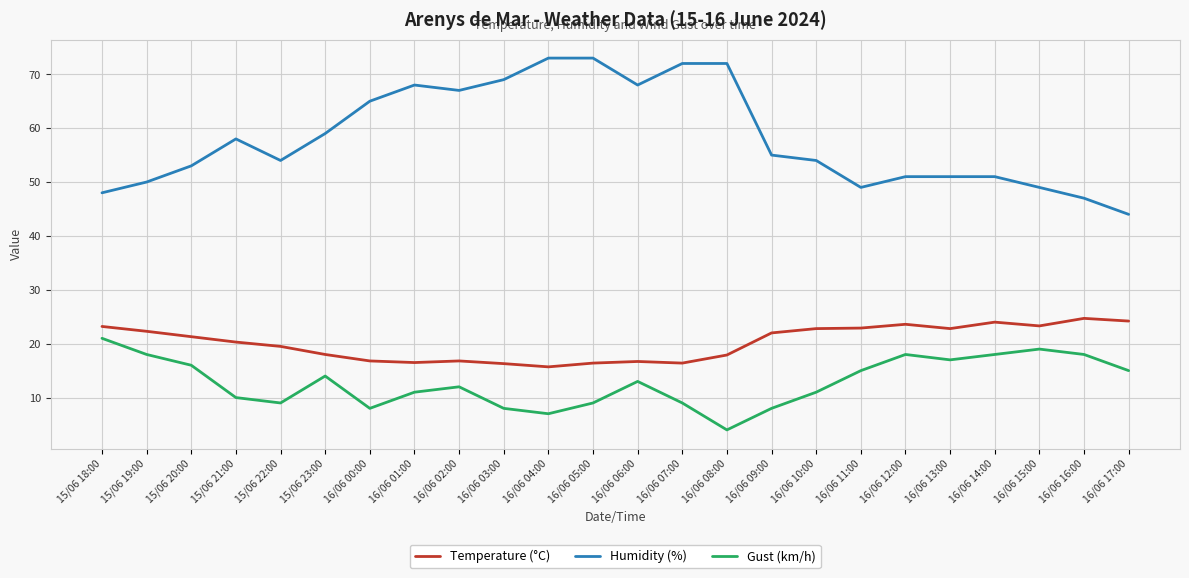

List the series in order of their peak value, lowest first.

Gust (km/h), Temperature (°C), Humidity (%)